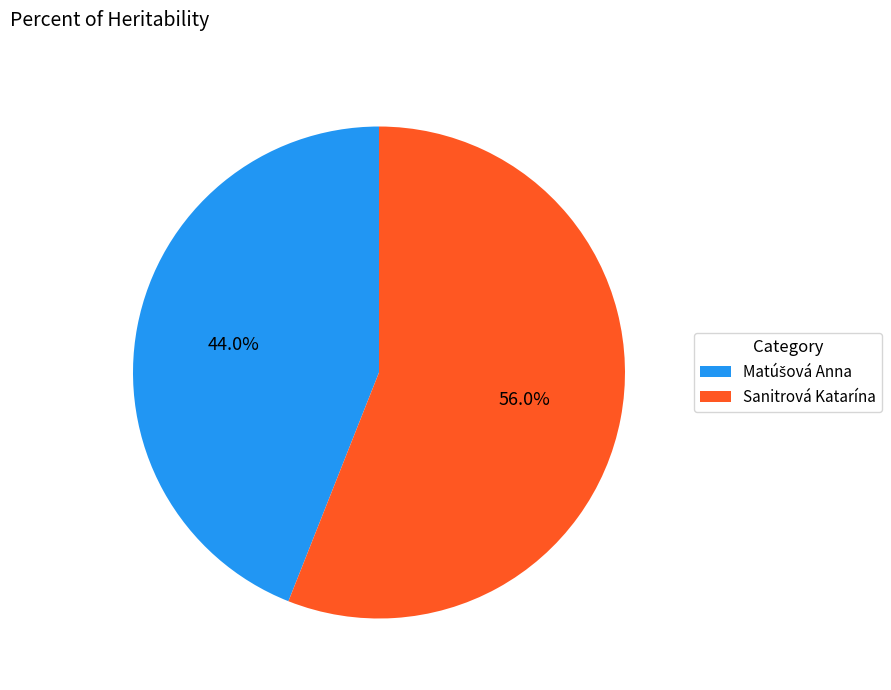

Which slice represents more than half of the pie?

Sanitrová Katarína